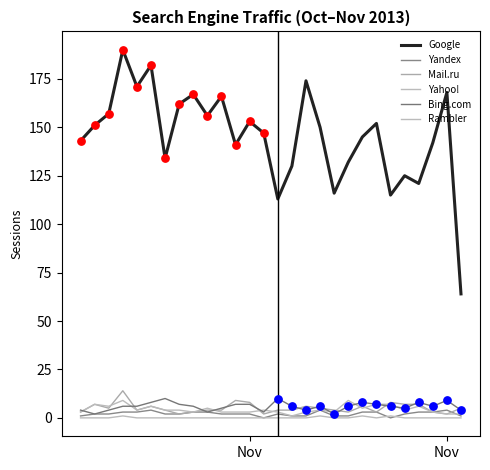

Which series has the largest total across all categories?

Google